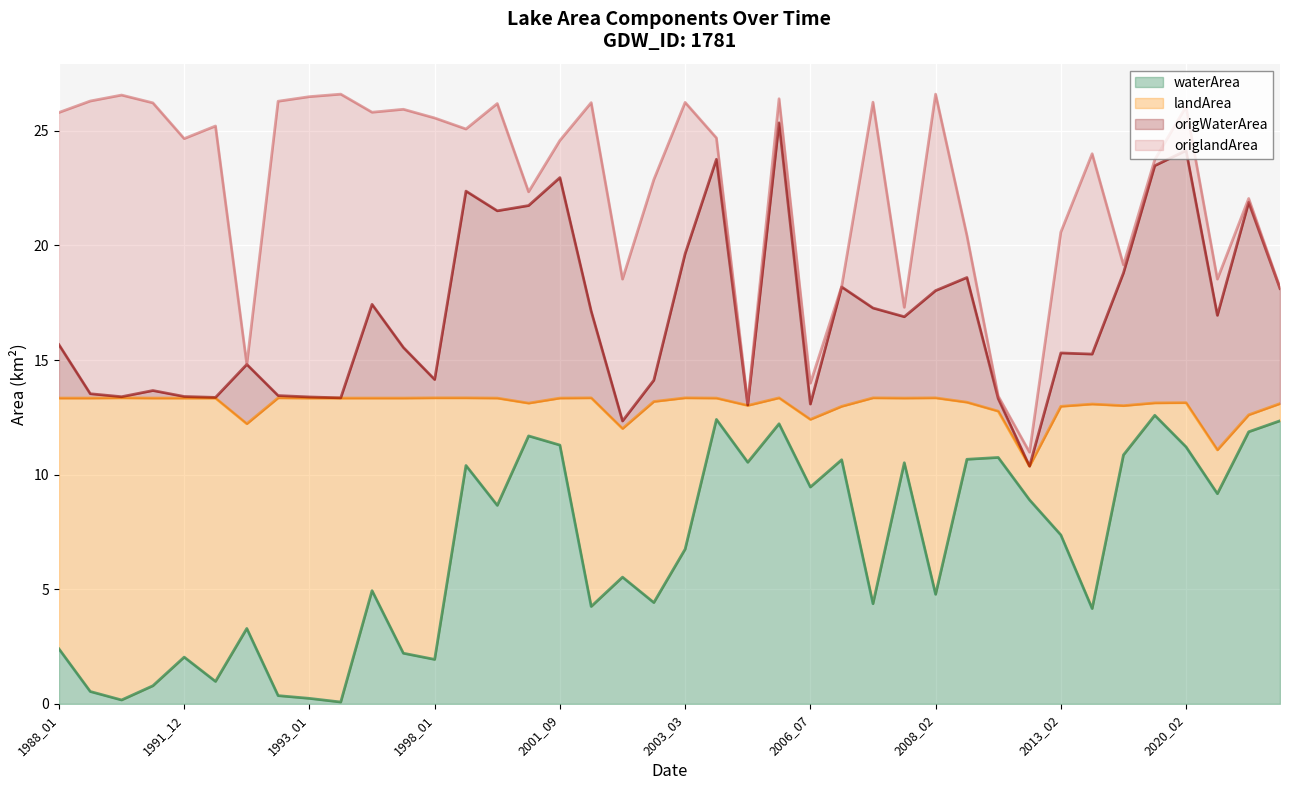

At which label does waterArea reach its peak?

2018_08